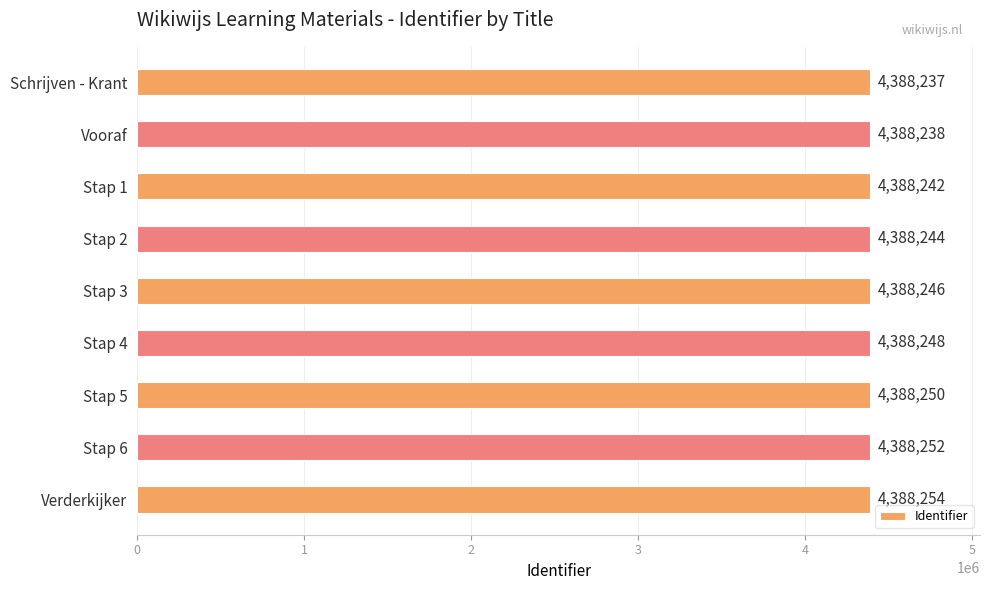

Where is the data nearest to the value 4388245?

Stap 2